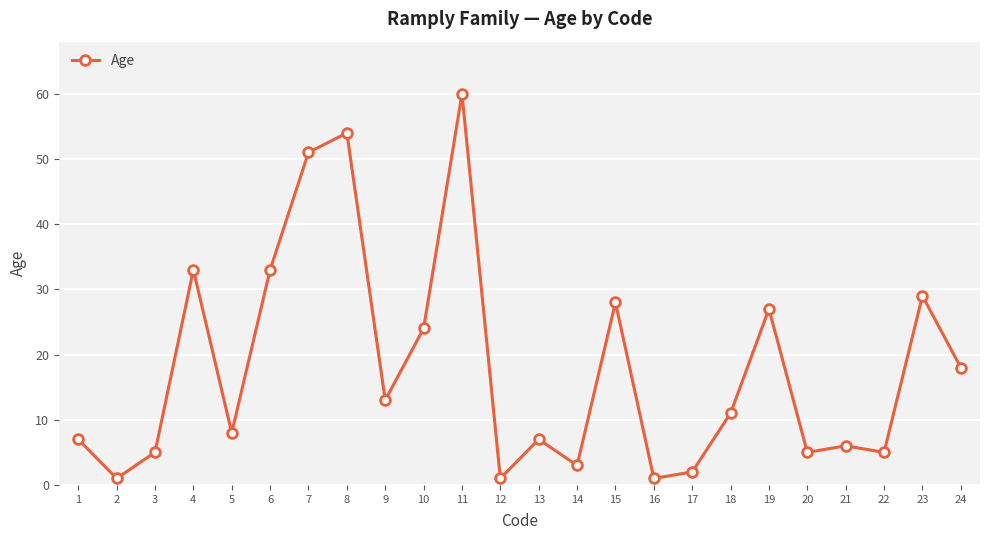

True or false: the data has more than 1 interior local peaks.

True